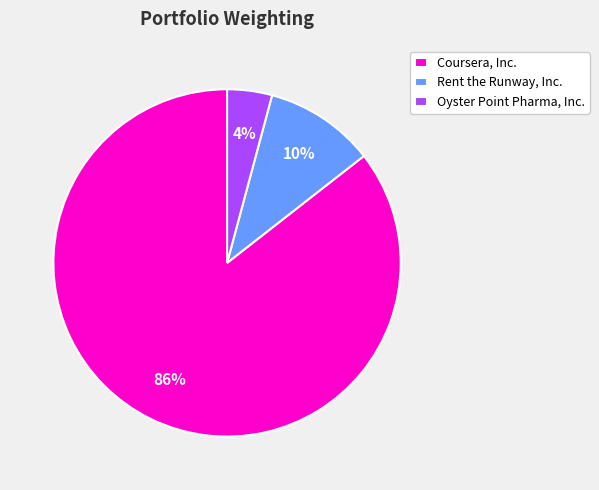

How many slices are in this pie chart?

3